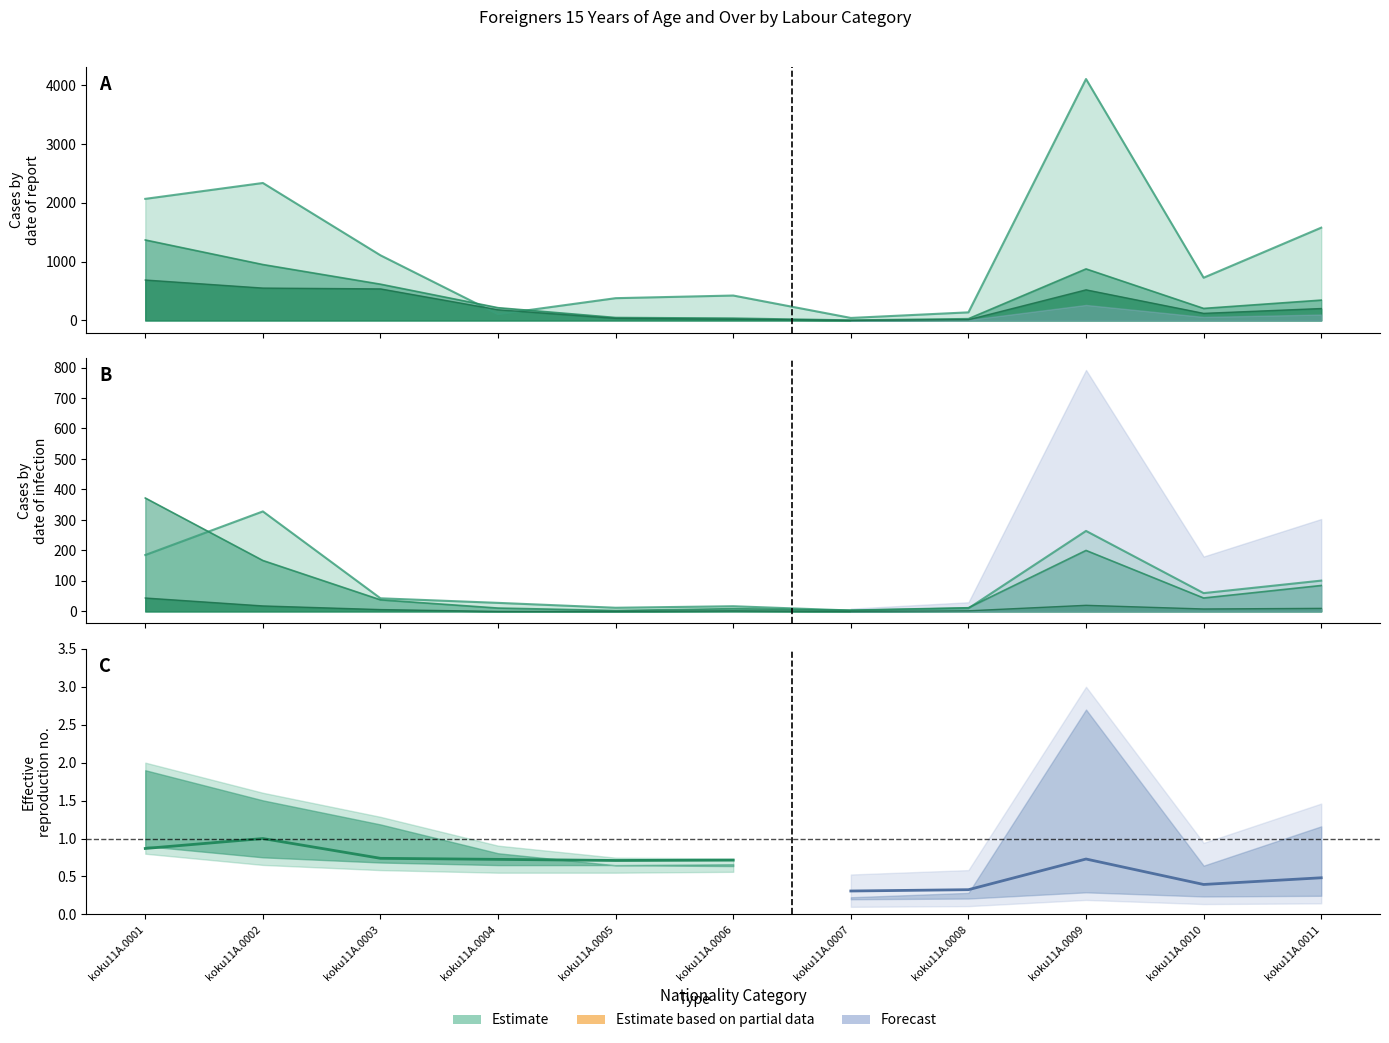

Does the chart display data point markers on the line(s)?

No